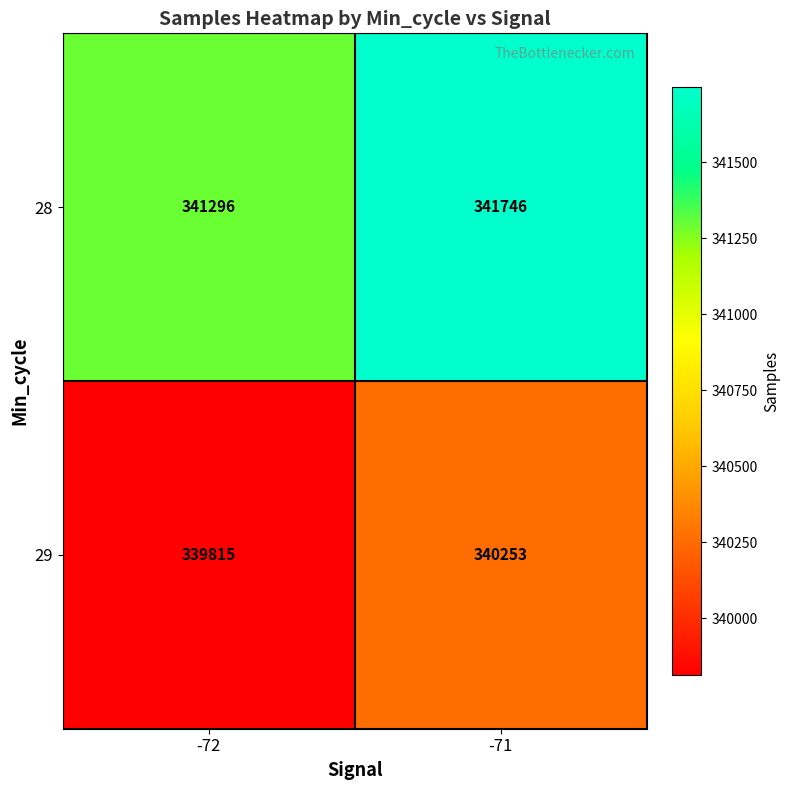

What is the spread (max minus min) of values at -71?

1493